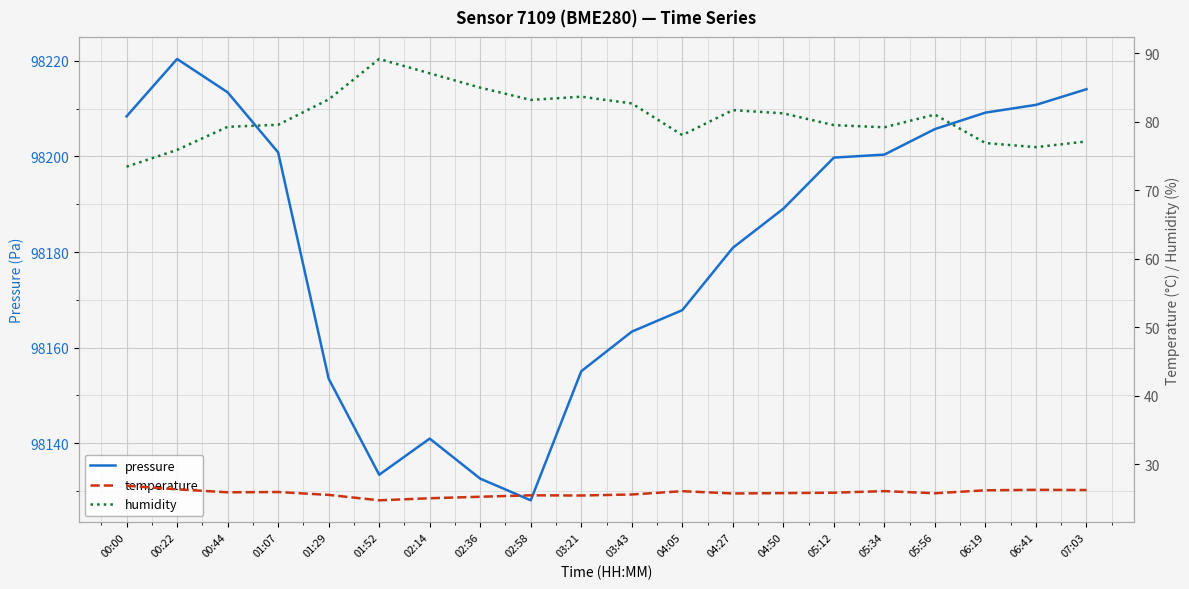

What is the difference between the maximum and minimum values in the temperature series?

2.1